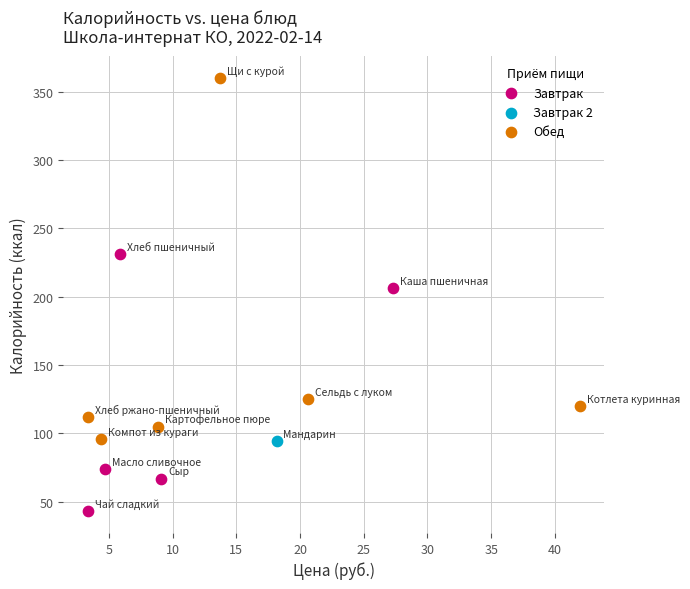

What are all the series names shown in the legend?

Завтрак, Завтрак 2, Обед